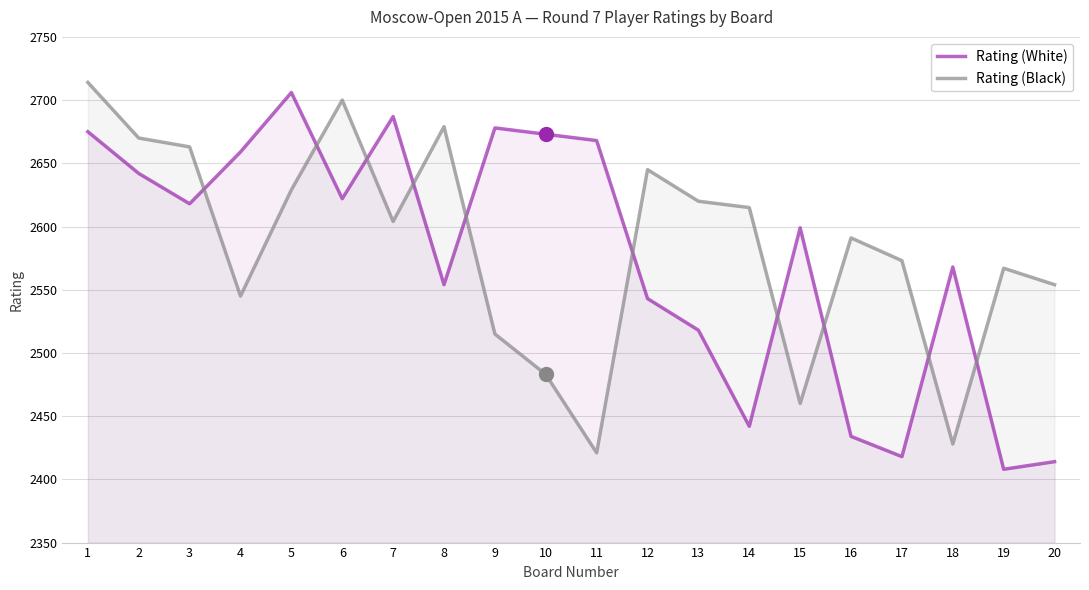

The Rating (Black) series shows 2629 at 5. True or false?

True